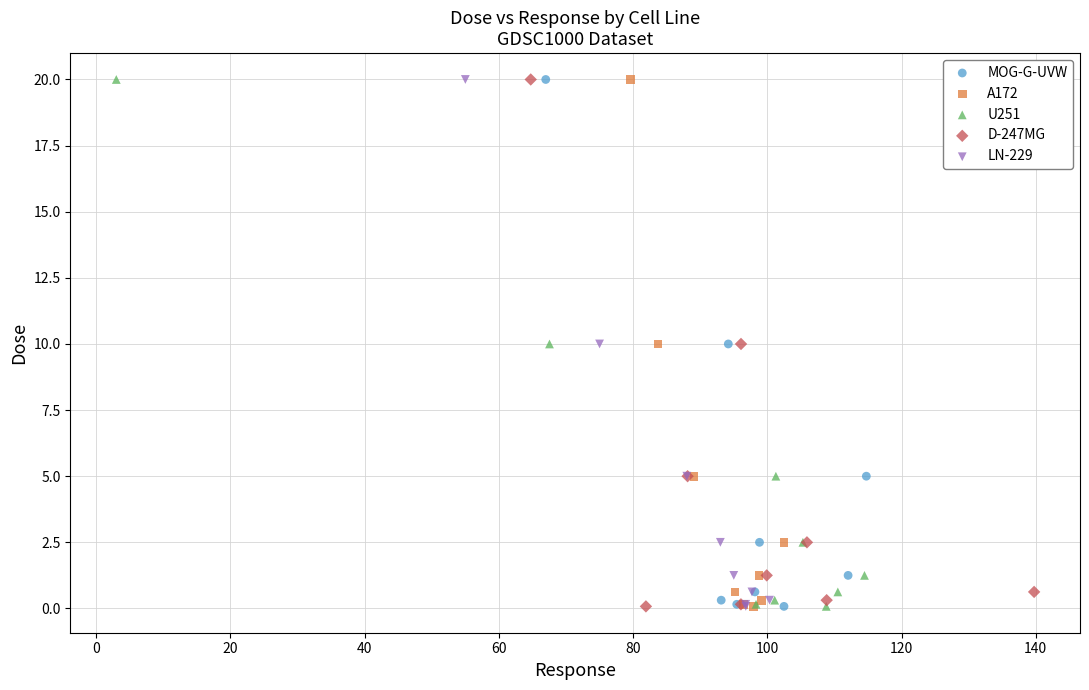

What are all the series names shown in the legend?

MOG-G-UVW, A172, U251, D-247MG, LN-229